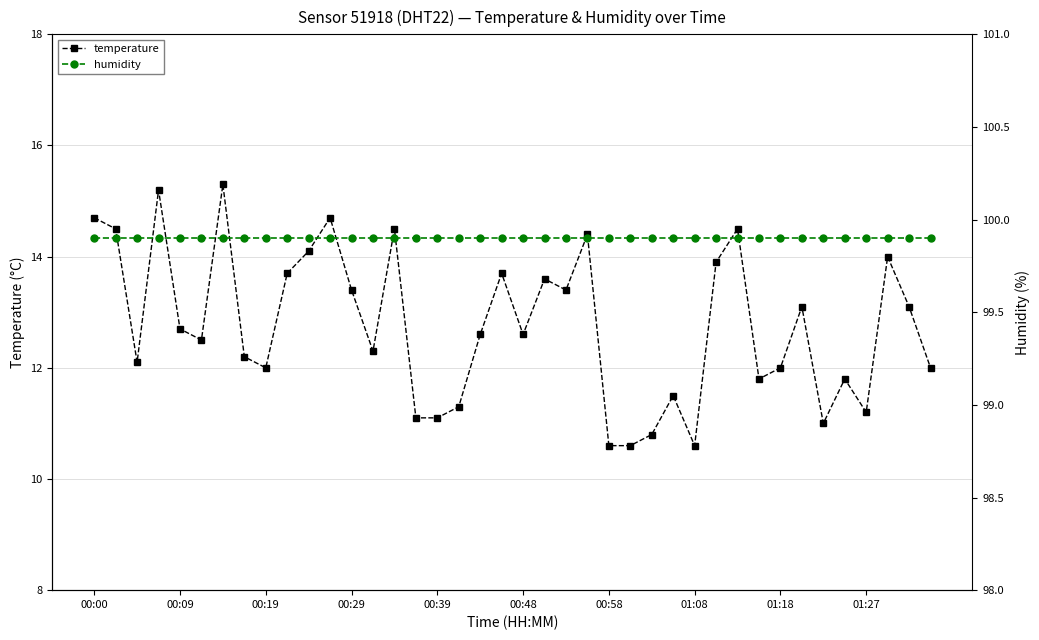

Is the value of temperature at 24 greater than the value of humidity at 10?

No